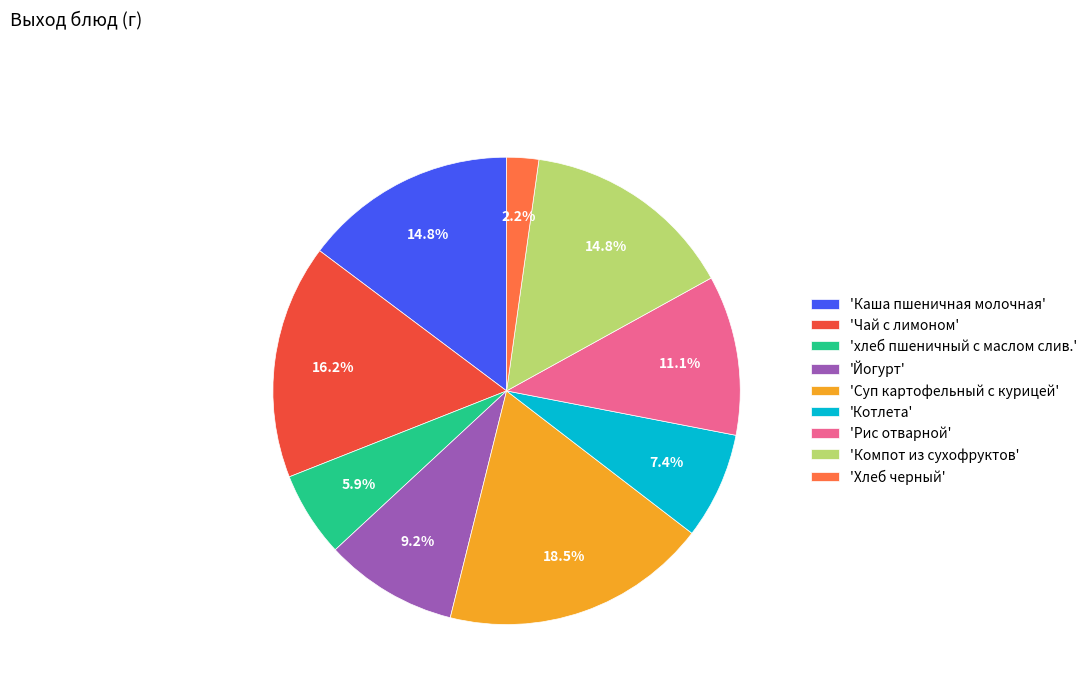

What is the ratio of the value at 'Суп картофельный с курицей' to the value at 'Йогурт'?

2.0